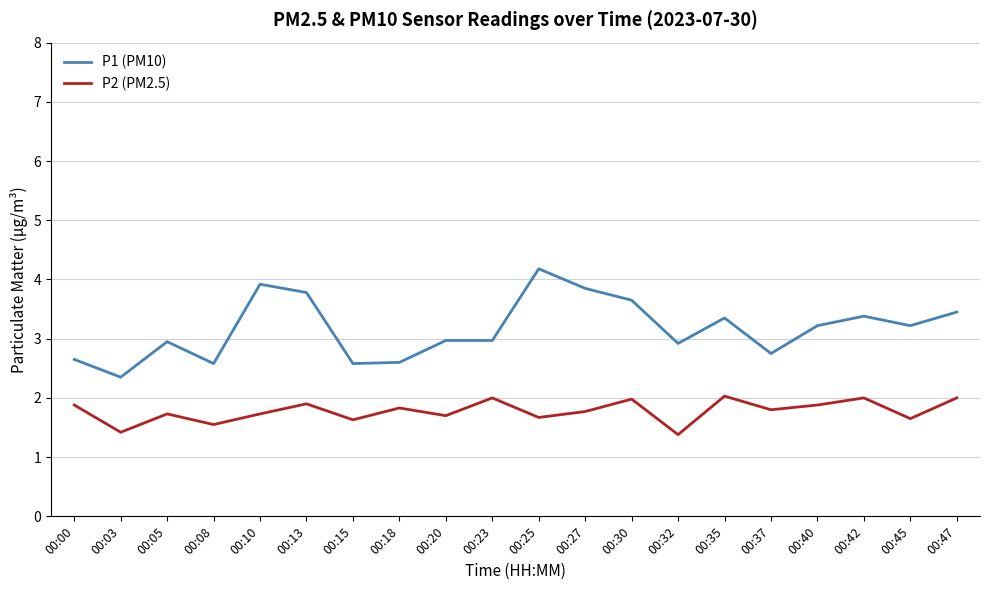

What is the spread (max minus min) of values at 00:08?

1.0